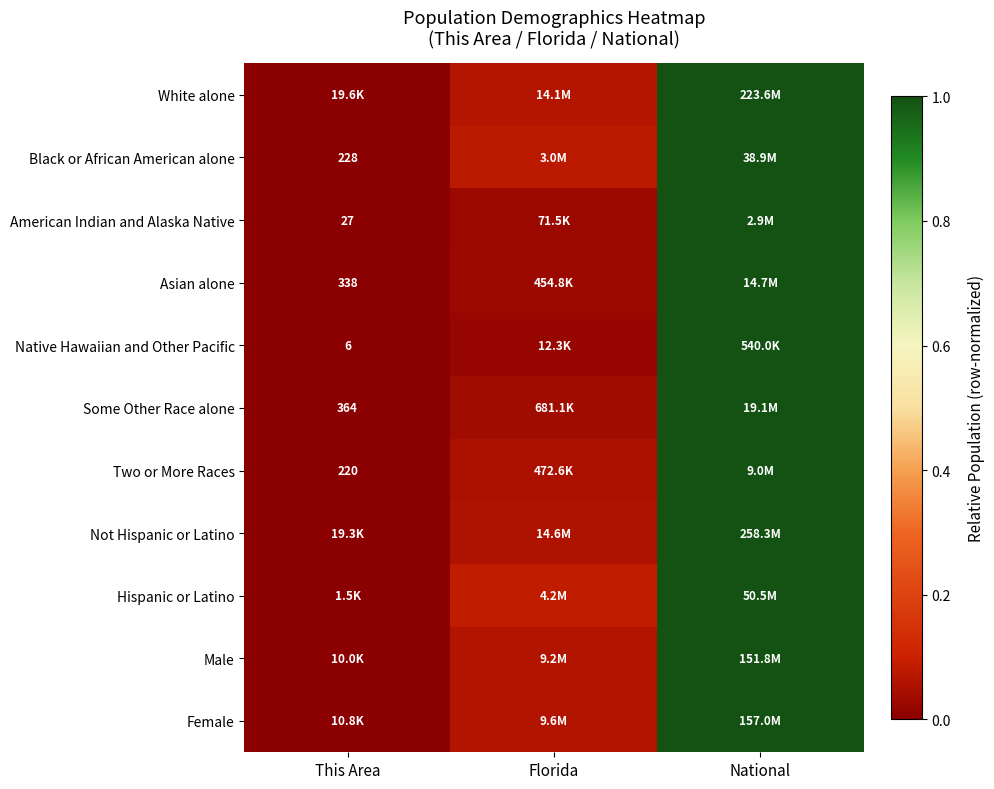

Is it true that Two or More Races equals 1.0 at National?

True